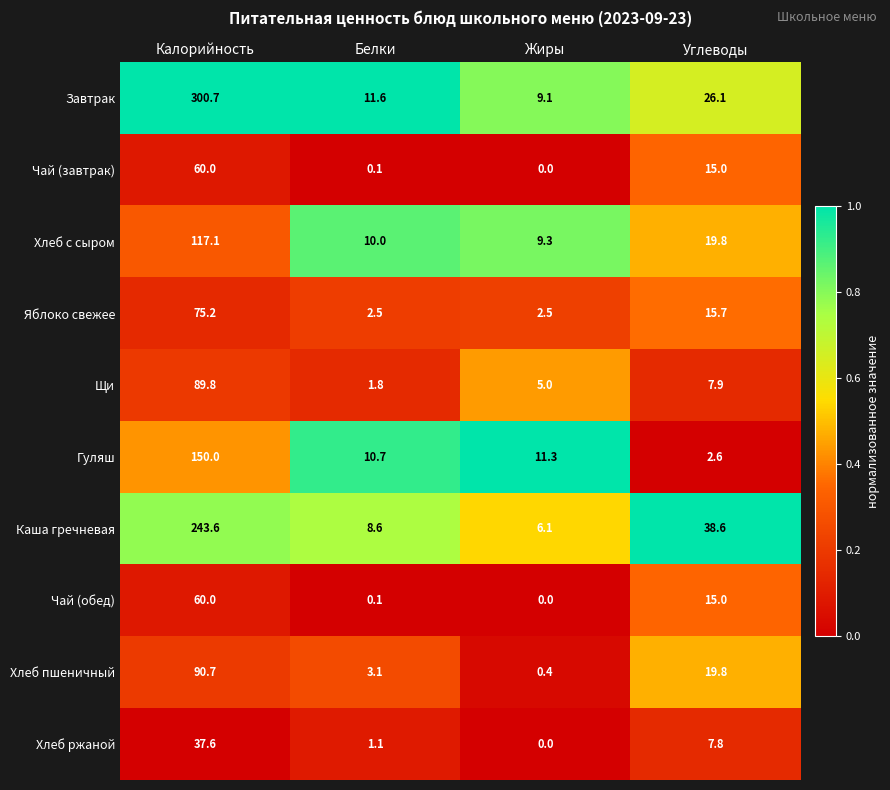

At which label is Щи closest to 45?

Углеводы